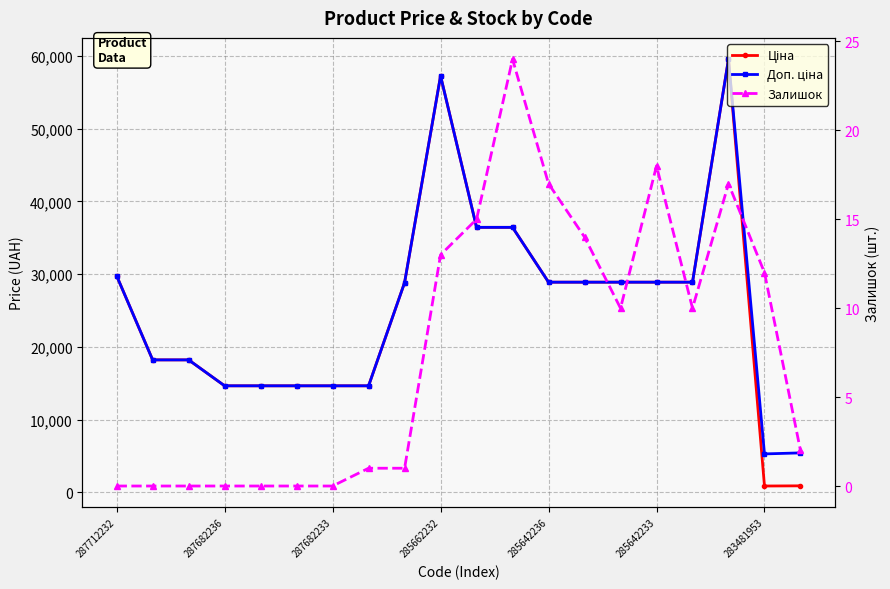

In Доп. ціна, how many points are lower than both neighbors (excluding endpoints)?

1